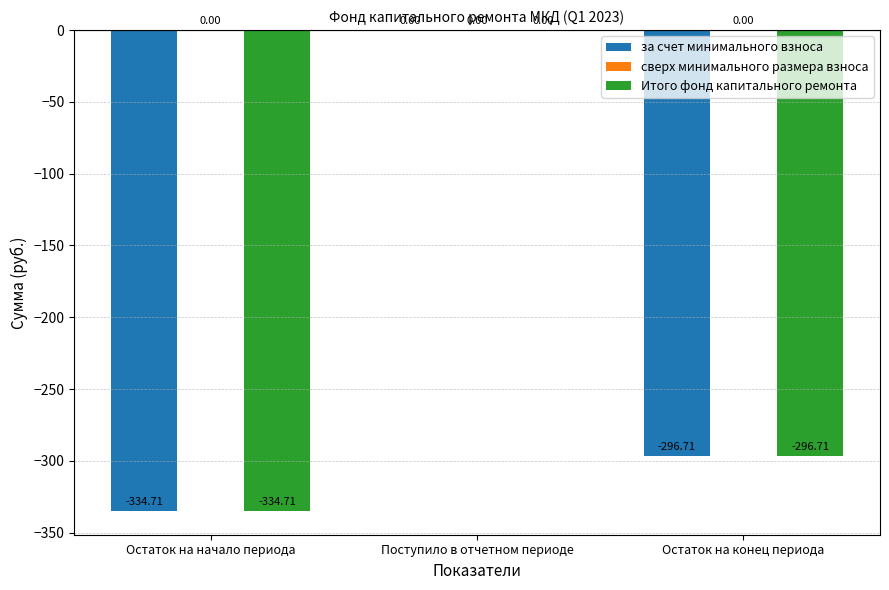

What is the total value across all series at Остаток на начало периода?

-669.4